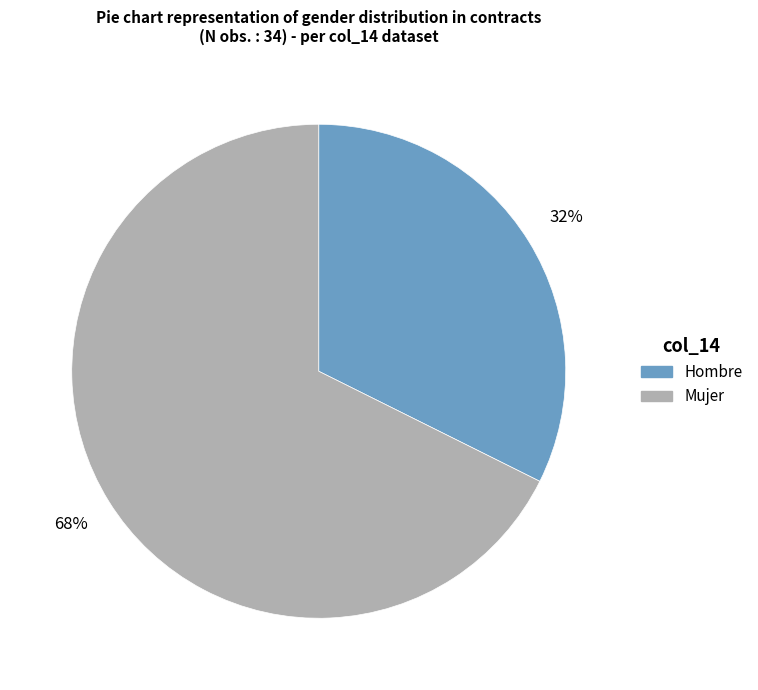

Between Mujer and Hombre, which is larger?

Mujer